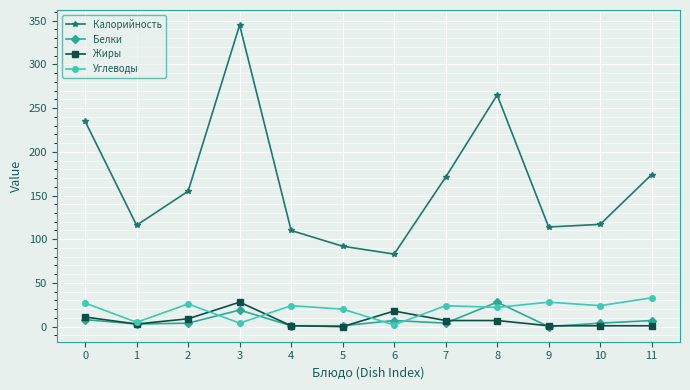

True or false: Углеводы has a value of 26.0 at 2.

True